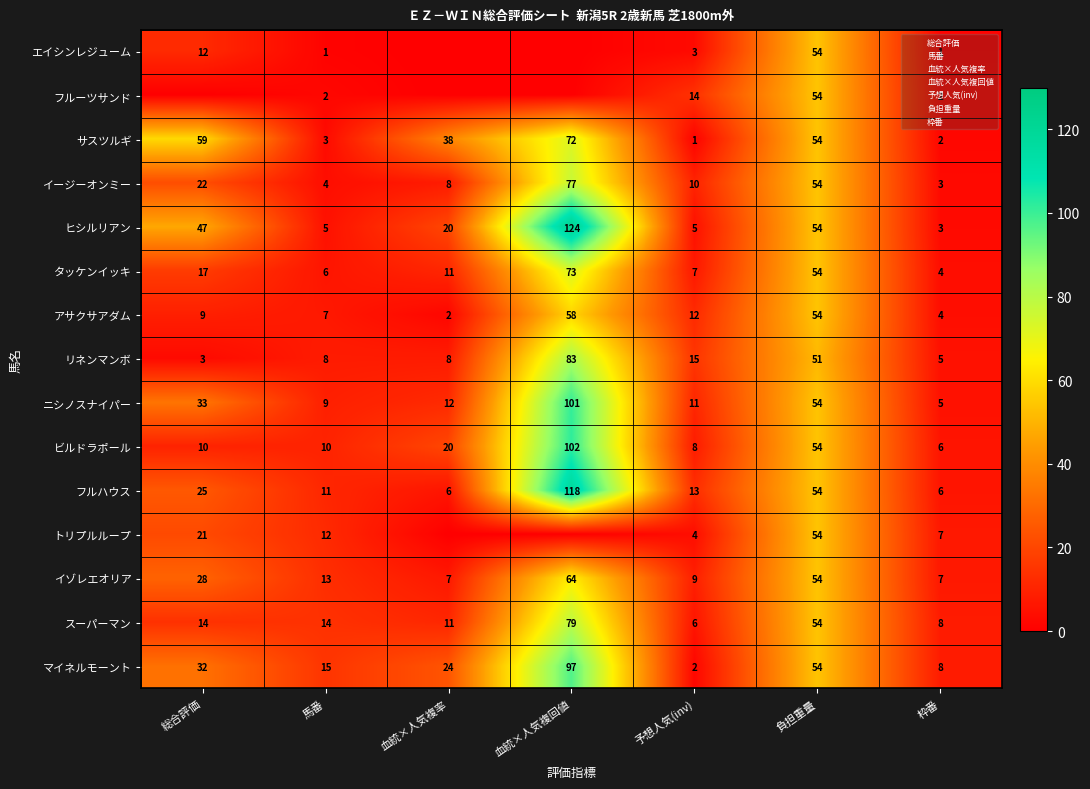

How many values in the アサクサアダム series are below 9?

3